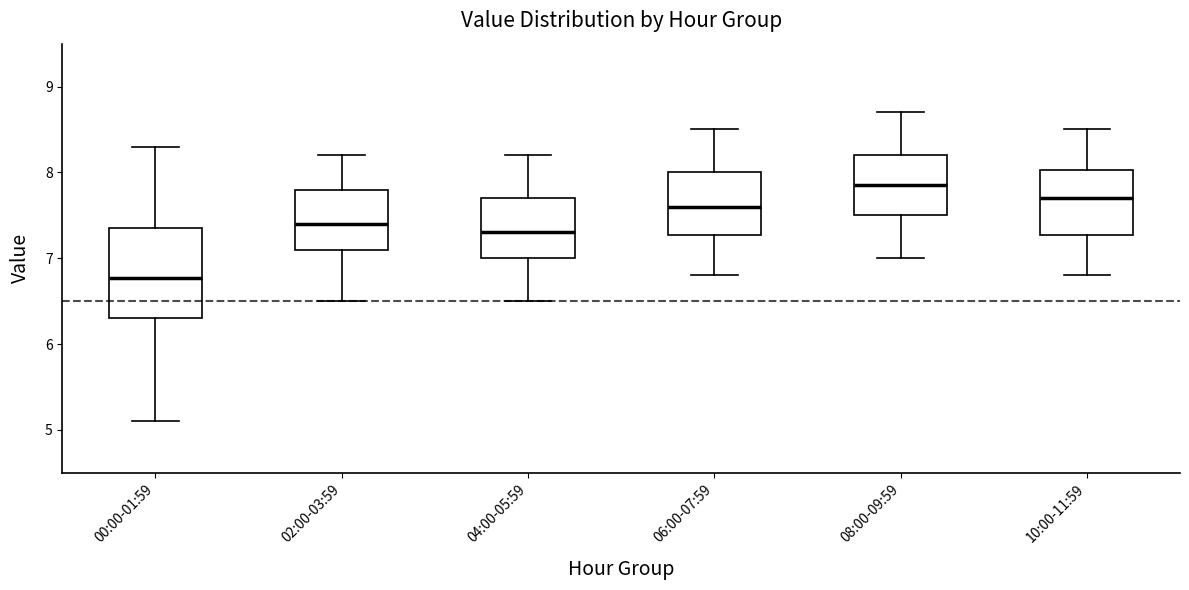

Reading left to right, read every box against the y-axis: the position of its median line, the range the box covers, and the ends of its whiskers. The values are not printed on the chart, so give them approximately, as read against the axis.

00:00-01:59: median 6.8, box 6.3 to 7.3, whiskers 5.1 to 8.3
02:00-03:59: median 7.4, box 7.1 to 7.8, whiskers 6.5 to 8.2
04:00-05:59: median 7.3, box 7.0 to 7.7, whiskers 6.5 to 8.2
06:00-07:59: median 7.6, box 7.3 to 8.0, whiskers 6.8 to 8.5
08:00-09:59: median 7.9, box 7.5 to 8.2, whiskers 7.0 to 8.7
10:00-11:59: median 7.7, box 7.3 to 8.0, whiskers 6.8 to 8.5